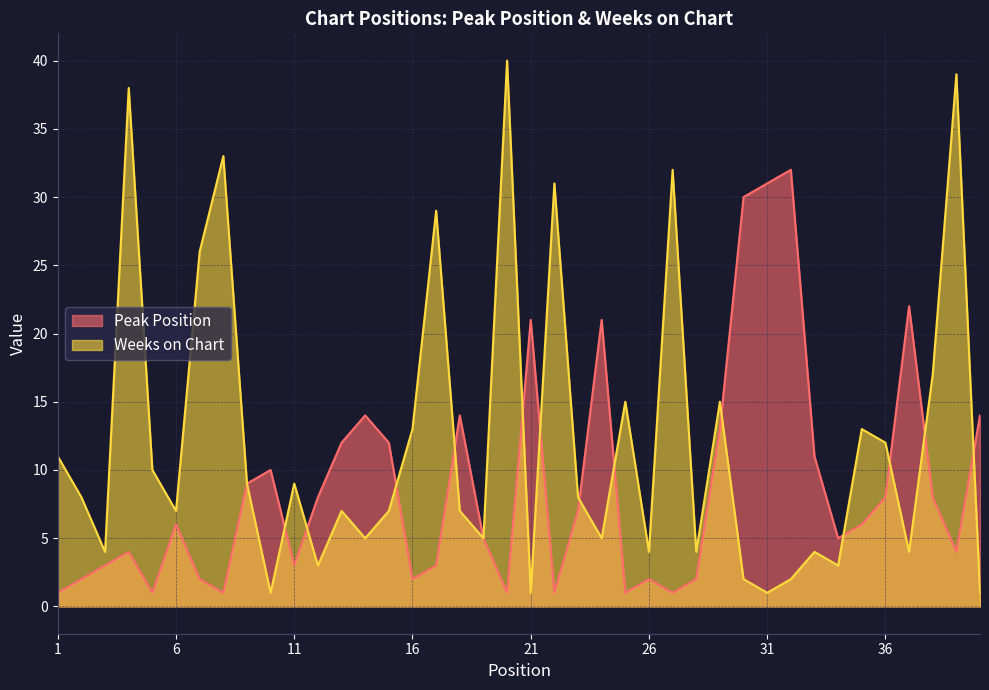

Rank the series at 10 from lowest to highest value.

Weeks on Chart, Peak Position